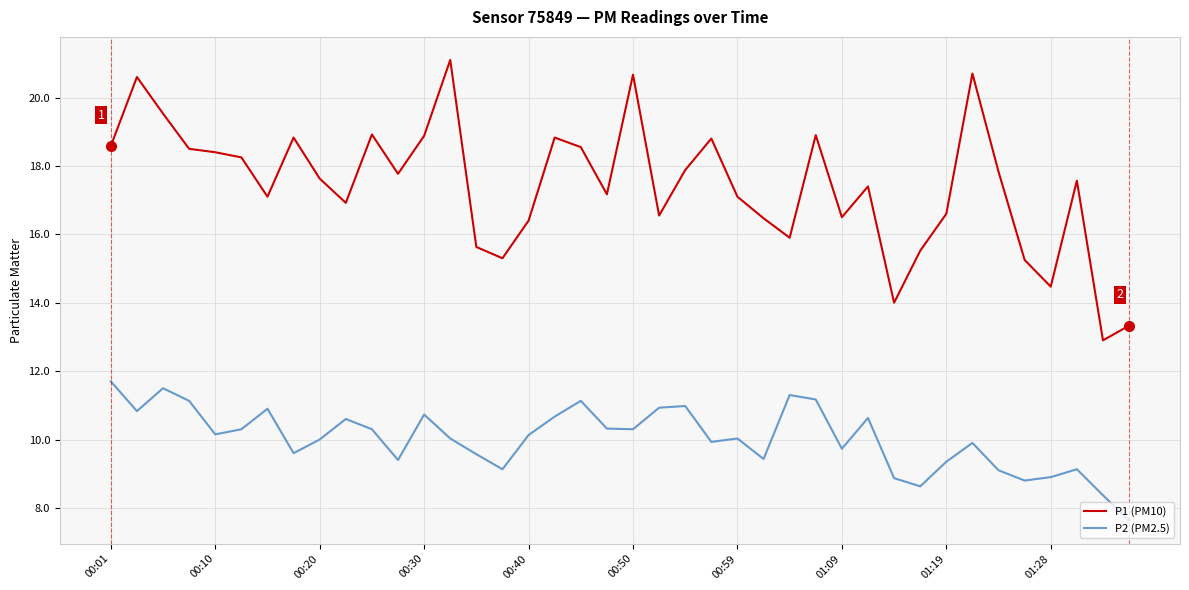

In P2 (PM2.5), how many points are higher than both neighbors (excluding endpoints)?

11